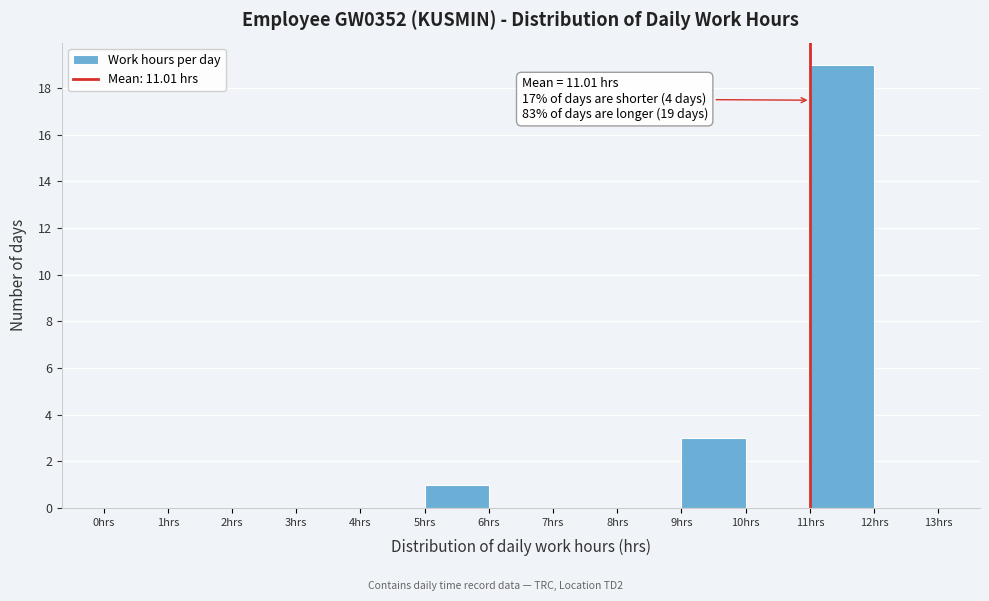

Which range on the x-axis has the tallest bar?

11 to 12